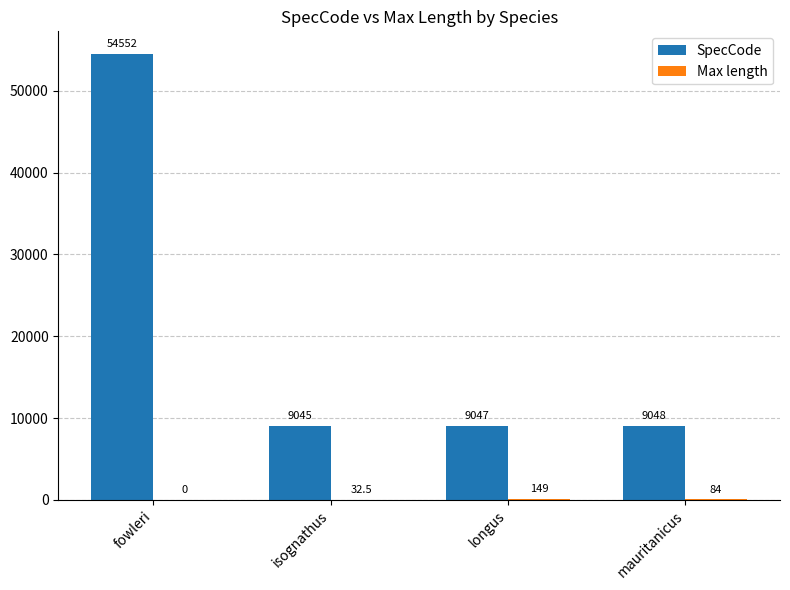

Which series has the largest total across all categories?

SpecCode